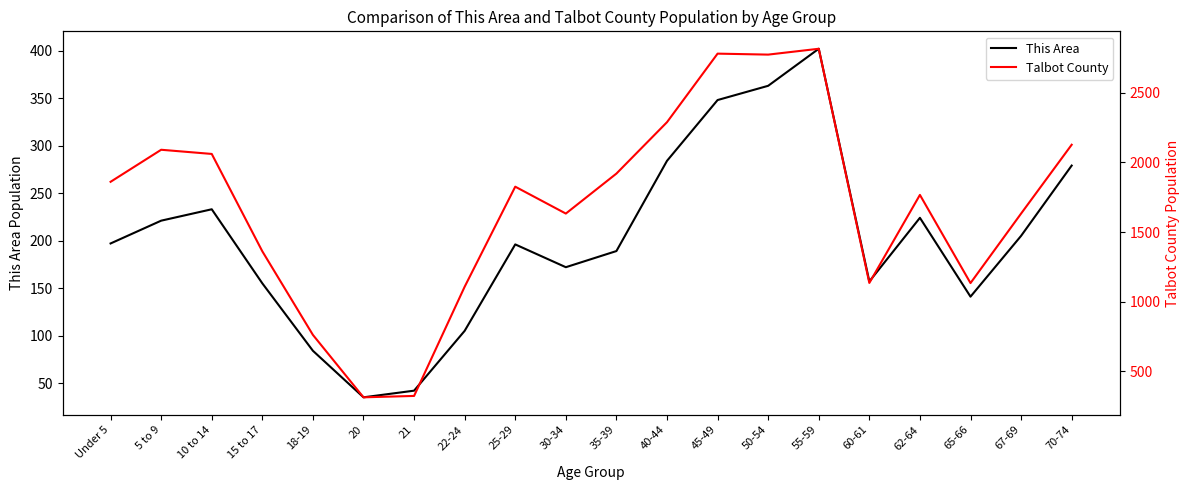

How many data points in Talbot County are above 1826?

9